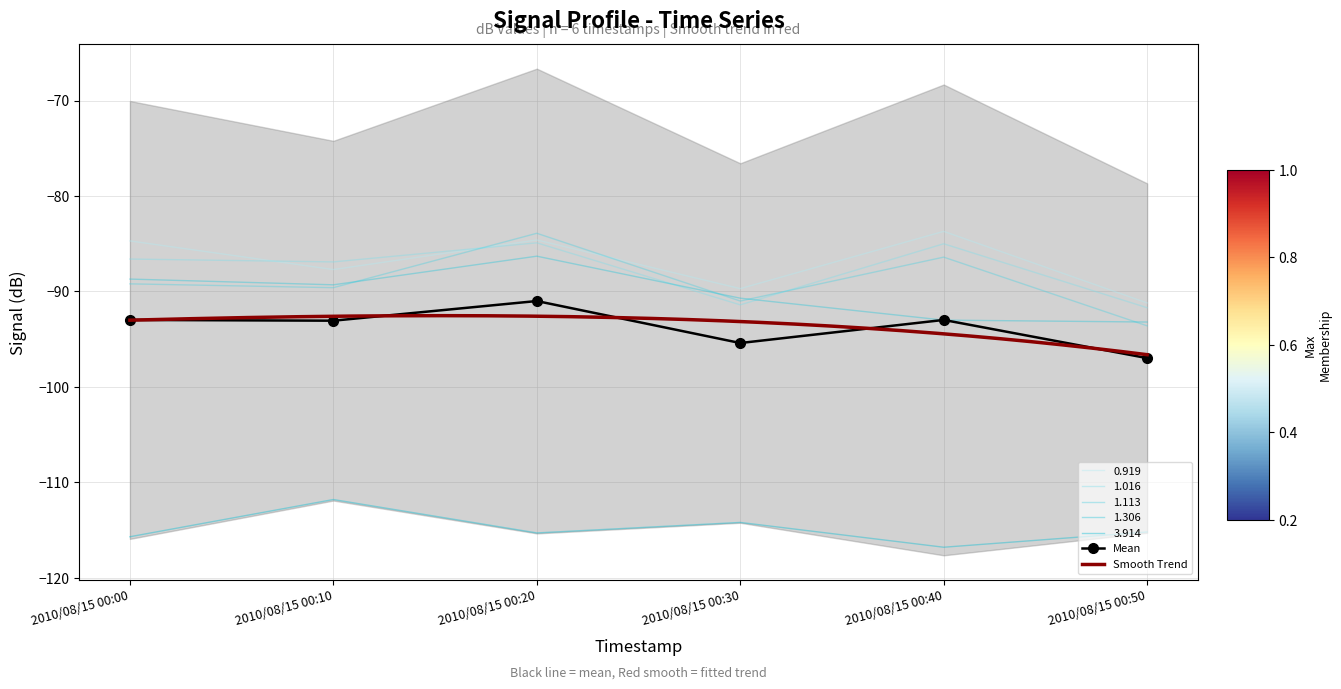

In 1.016, how many points are higher than both neighbors (excluding endpoints)?

2